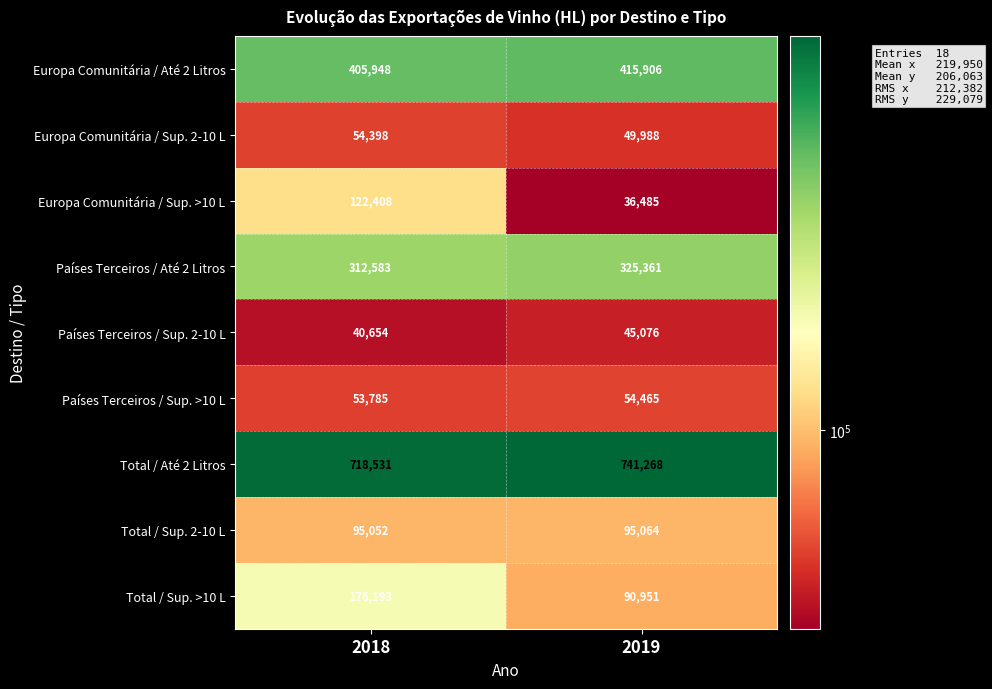

What is the sum of the Países Terceiros / Sup. >10 L values at 2019 and 2018?

108250